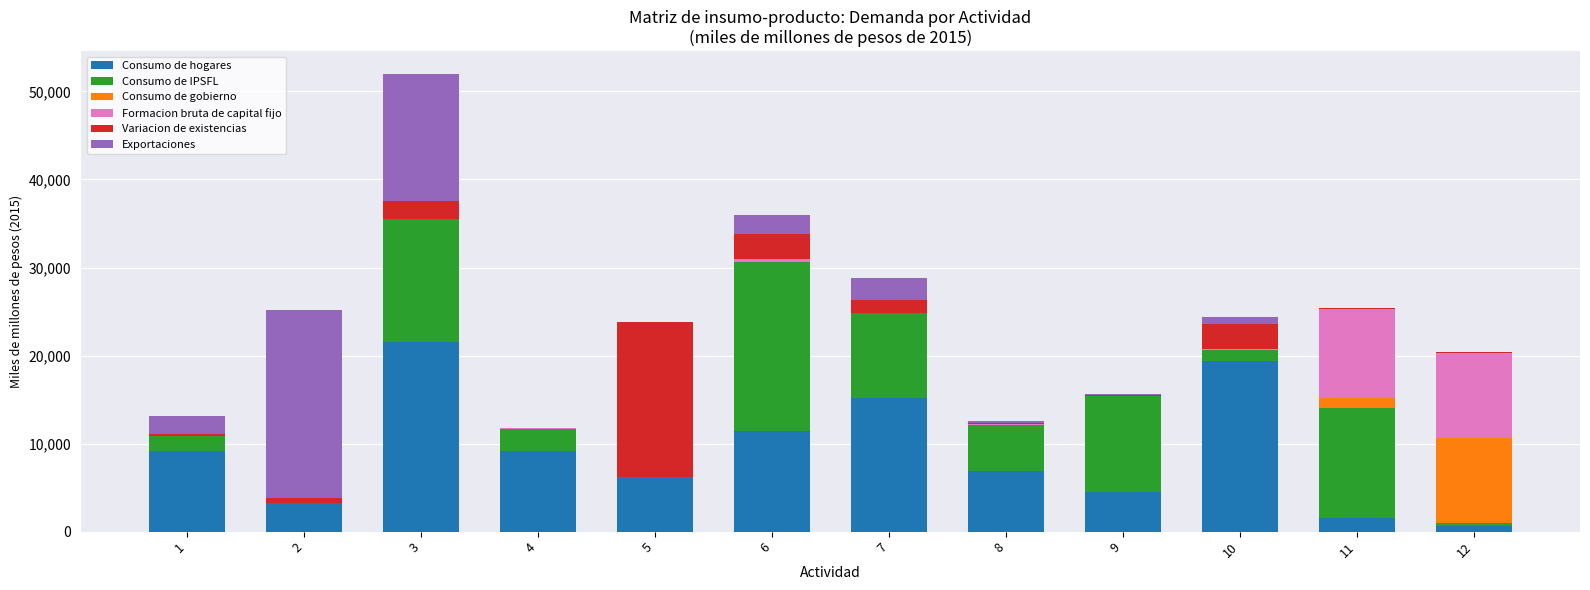

The value of Consumo de hogares at 3 is 21575.3. True or false?

True